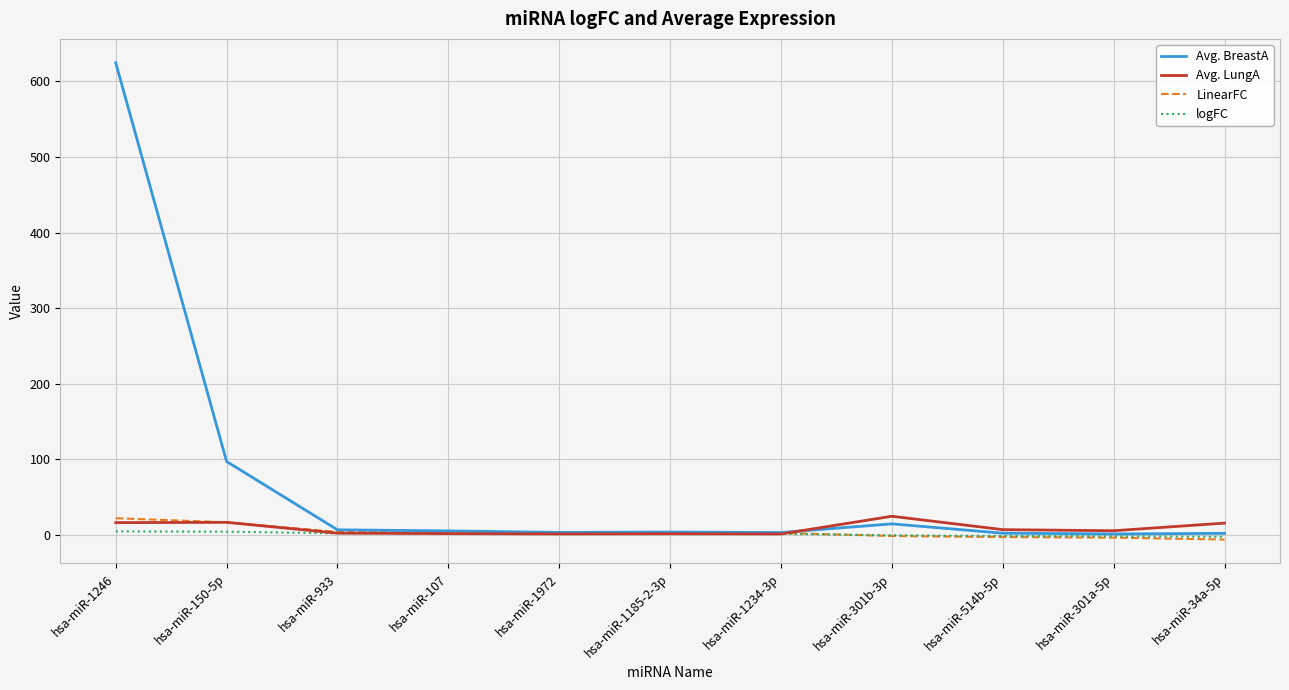

Which series has the widest spread of values?

Avg. BreastA